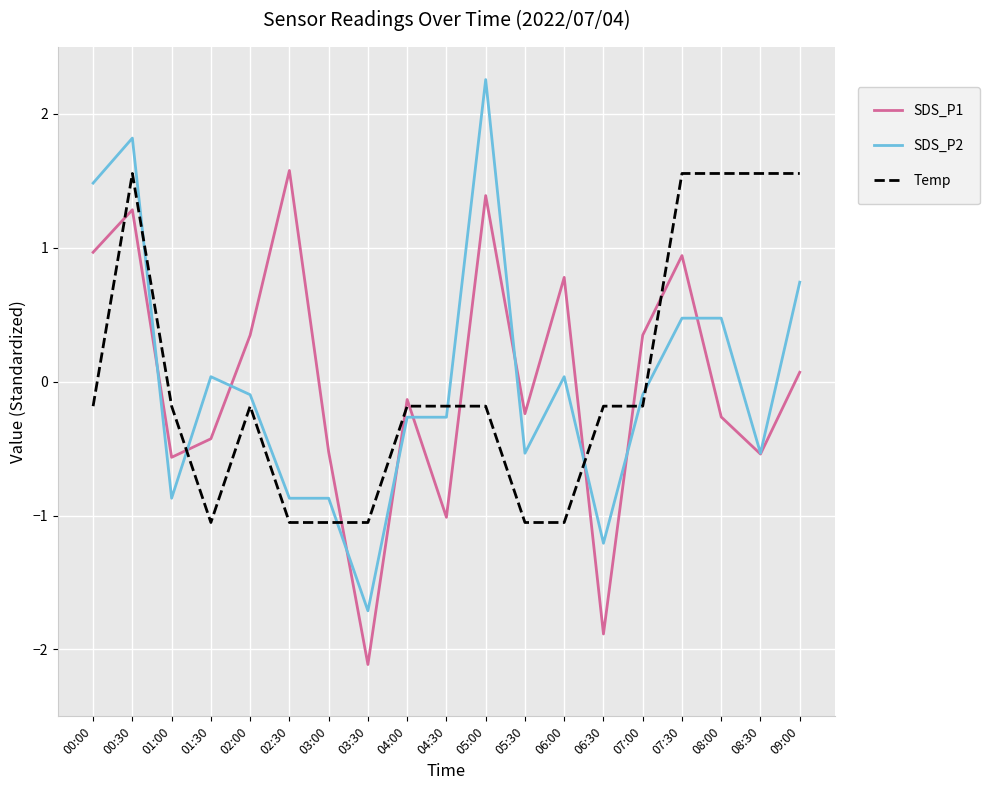

Which category has the highest value in the SDS_P1 series?

02:30